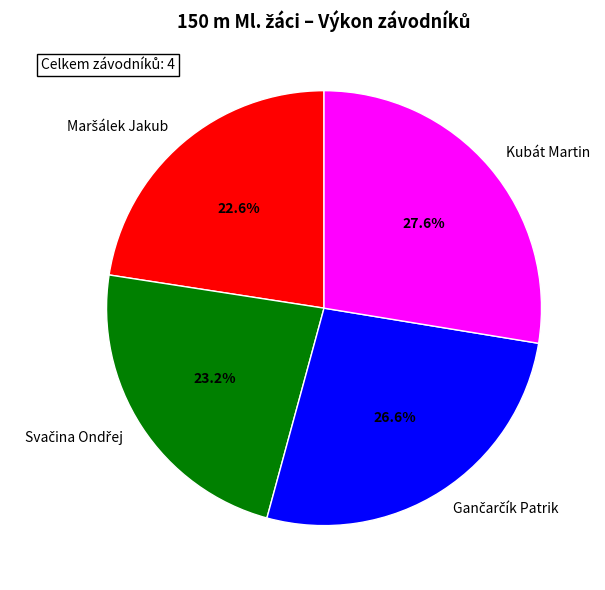

To the nearest percent, what is the difference between the largest and smallest slice percentages?

5%